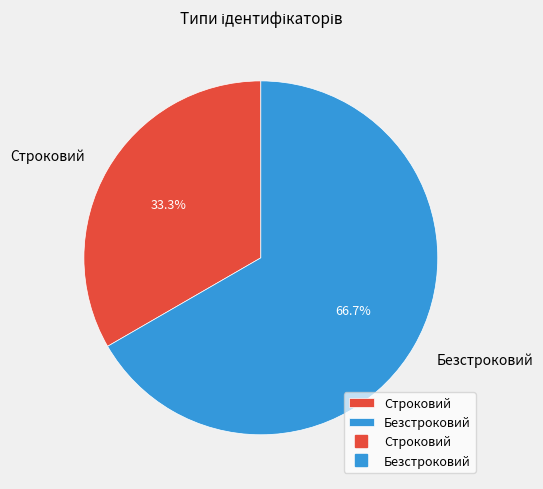

True or false: Строковий accounts for 45% of the total.

False